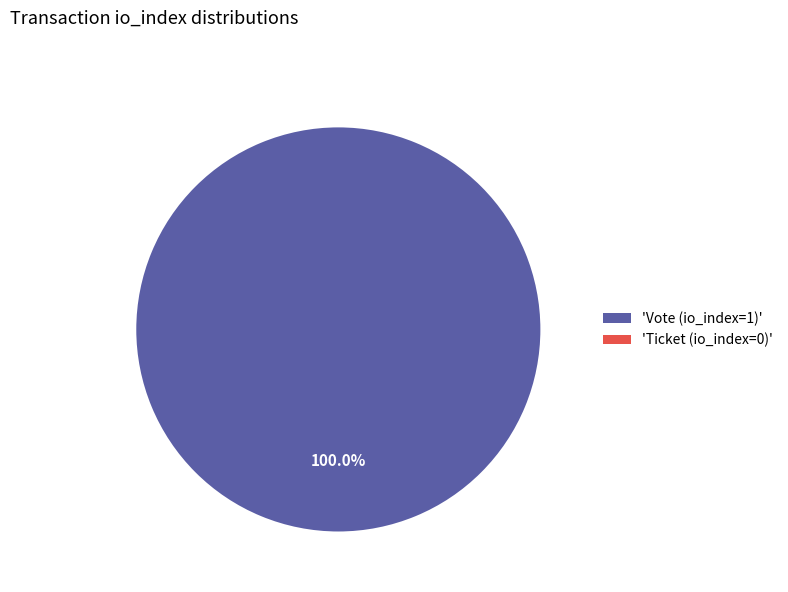

To the nearest percent, what is the difference between the largest and smallest slice percentages?

100%